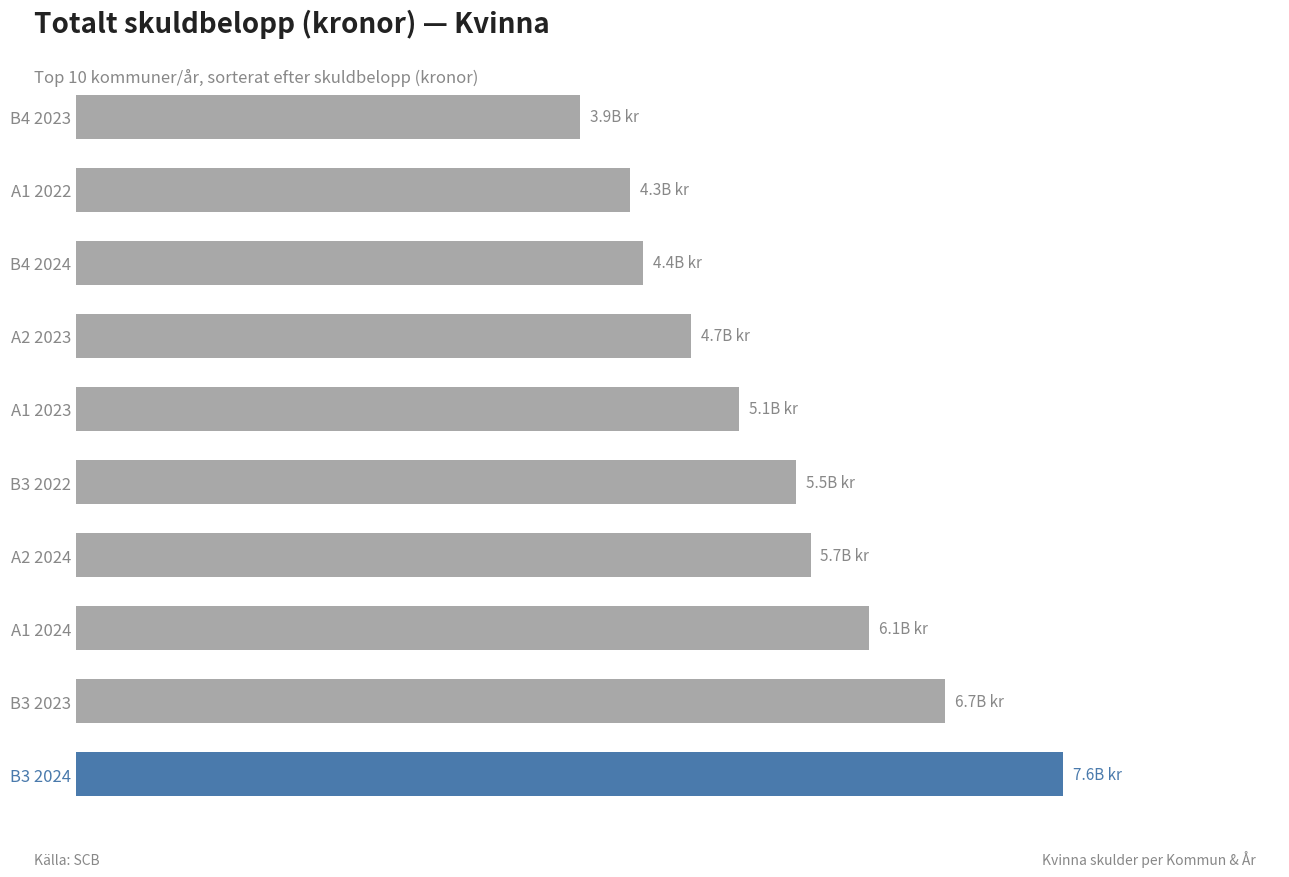

What is the sum of all values?

53961702707